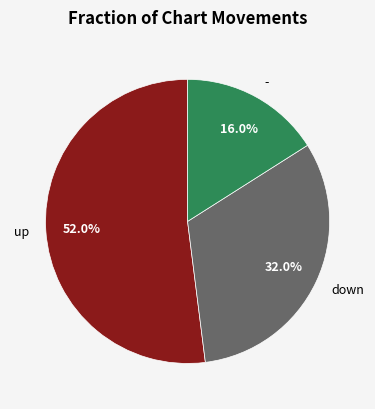

To the nearest percent, what is the average slice percentage?

33%